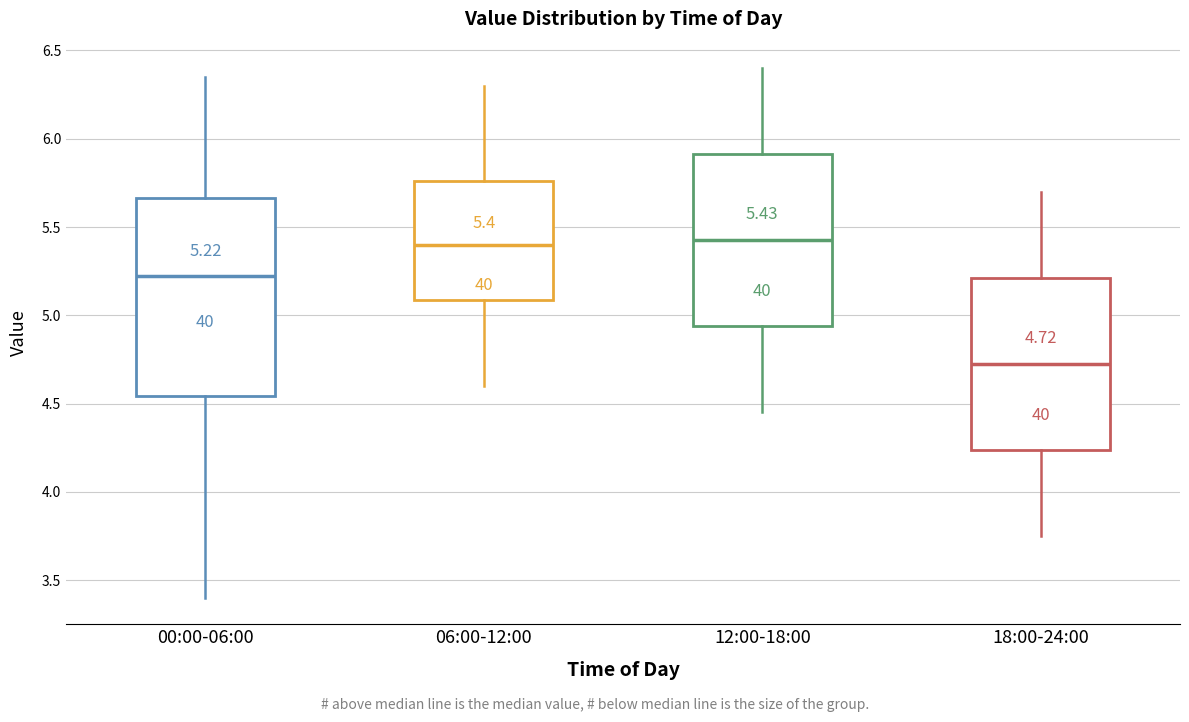

Which box is the tallest, from its lower edge to its upper edge?

00:00-06:00